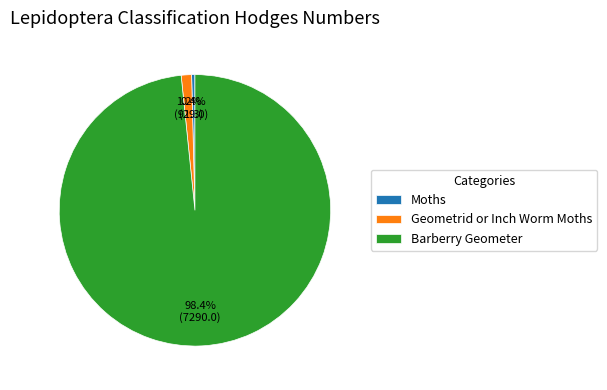

The Barberry Geometer slice represents 98% of the pie. True or false?

True